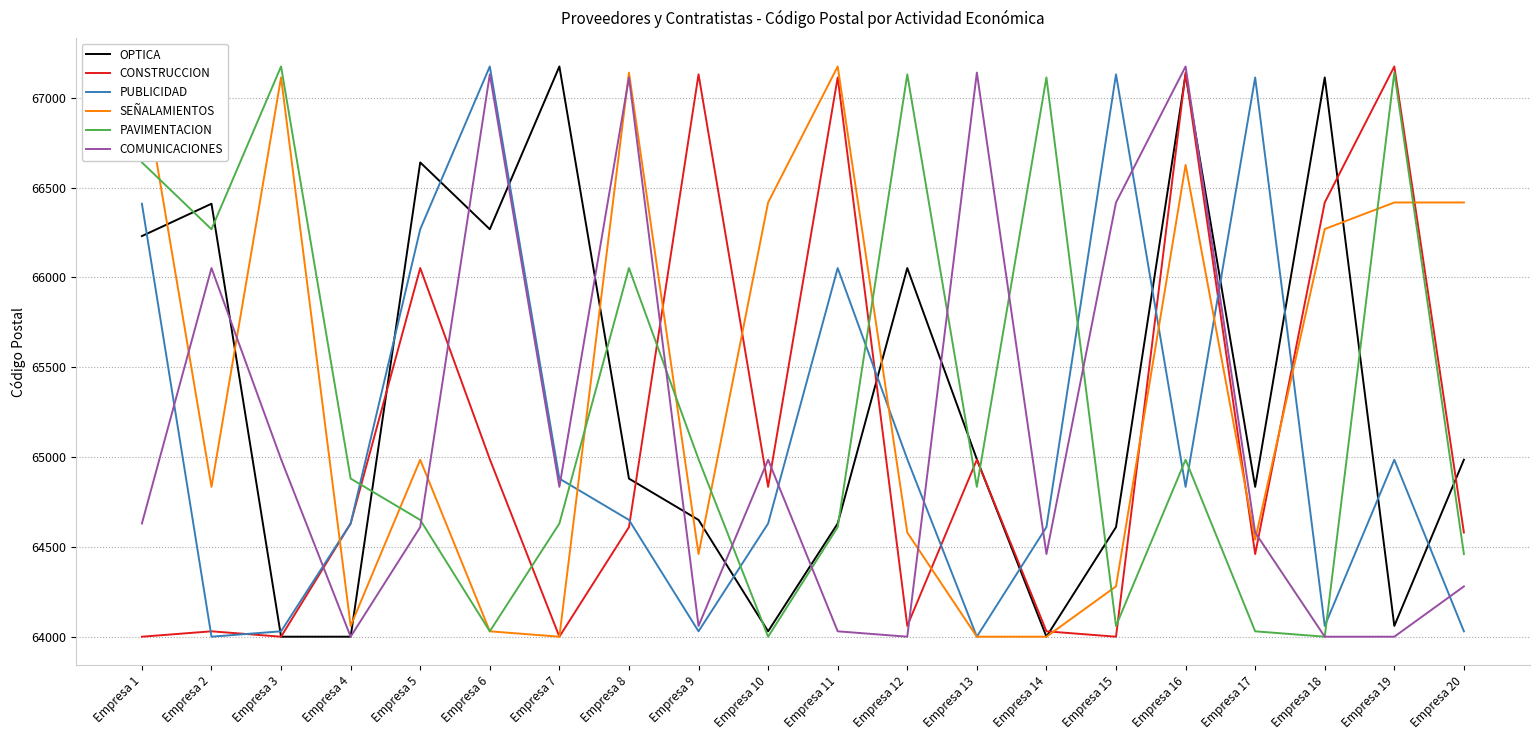

What is the difference between the maximum and minimum values in the CONSTRUCCION series?

3174